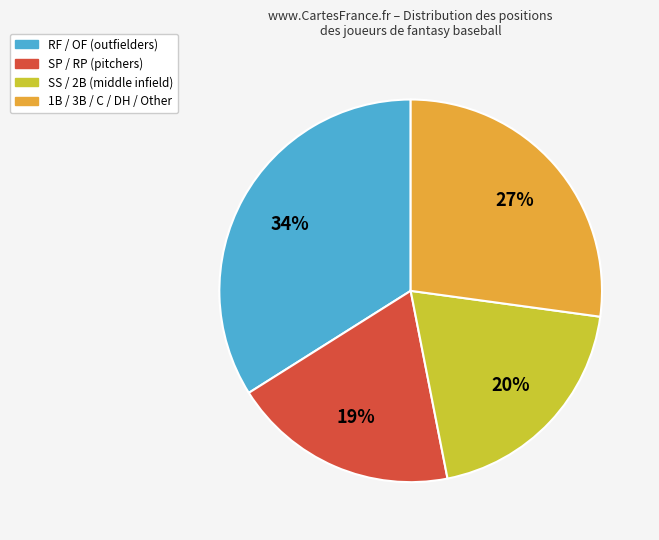

Is there any slice that represents more than half of the pie?

No